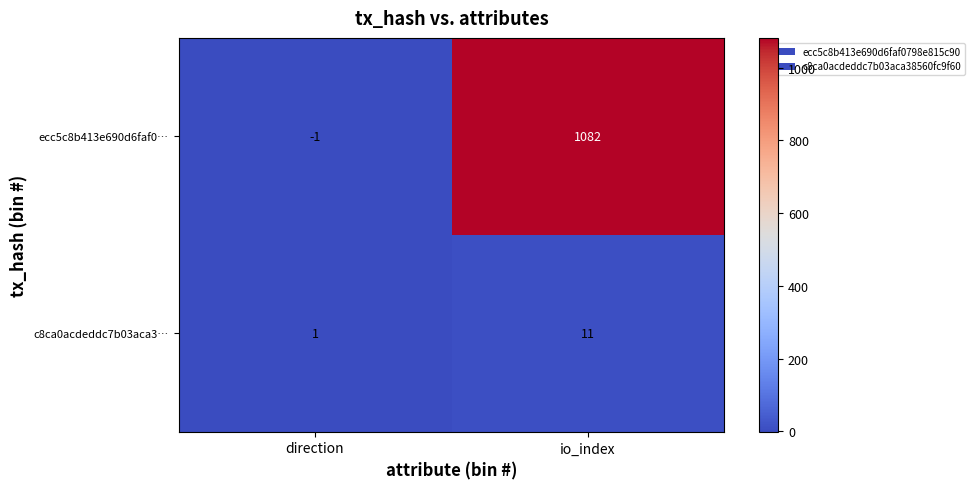

Which series has the largest range (max minus min)?

ecc5c8b413e690d6faf0…